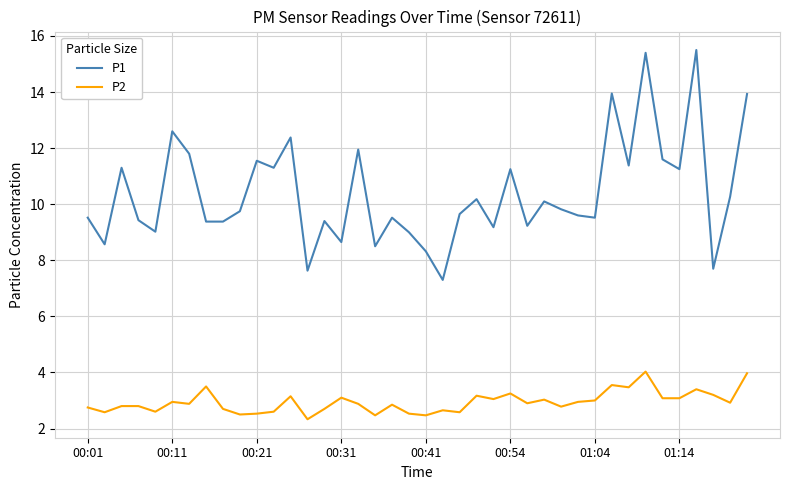

What is the average value of the P2 series?

2.9